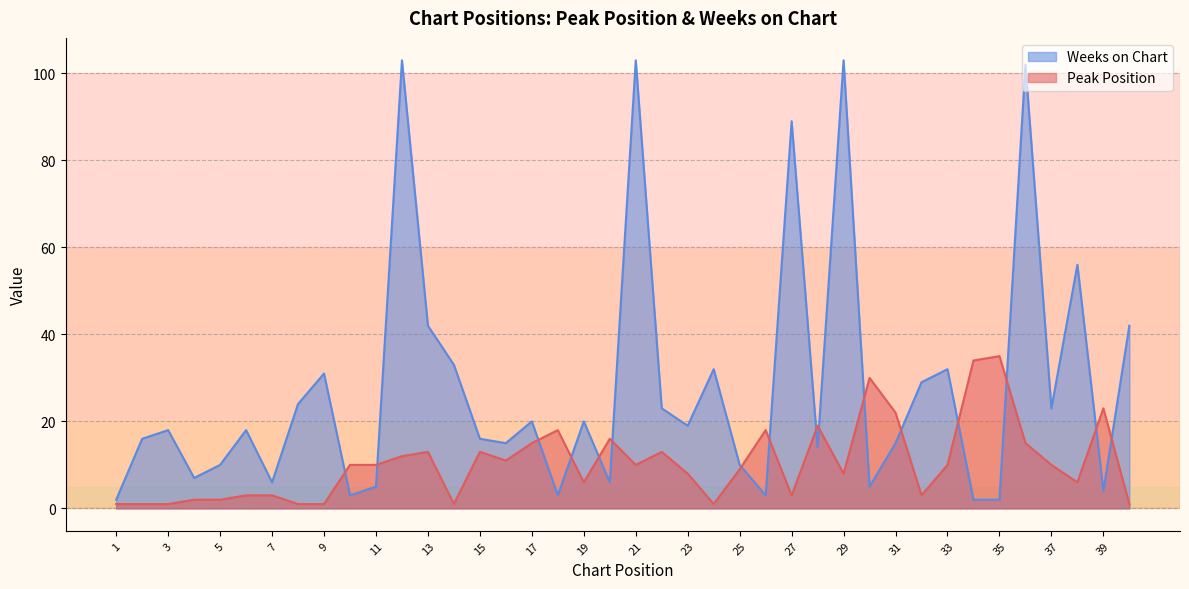

The Weeks on Chart series shows 103 at 29. True or false?

True